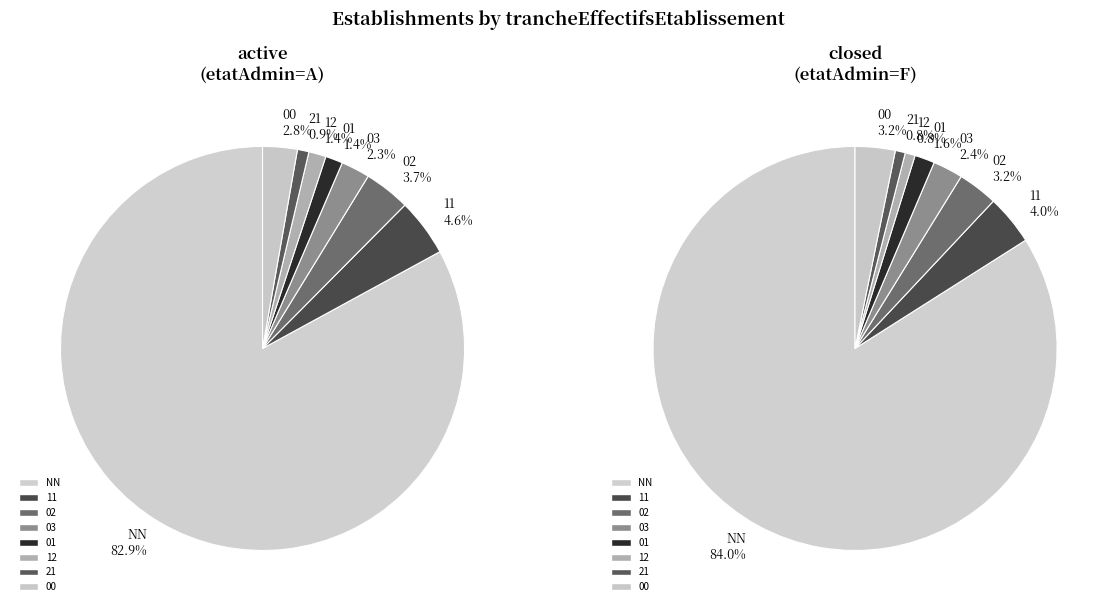

True or false: 02 accounts for 4% of the total.

True